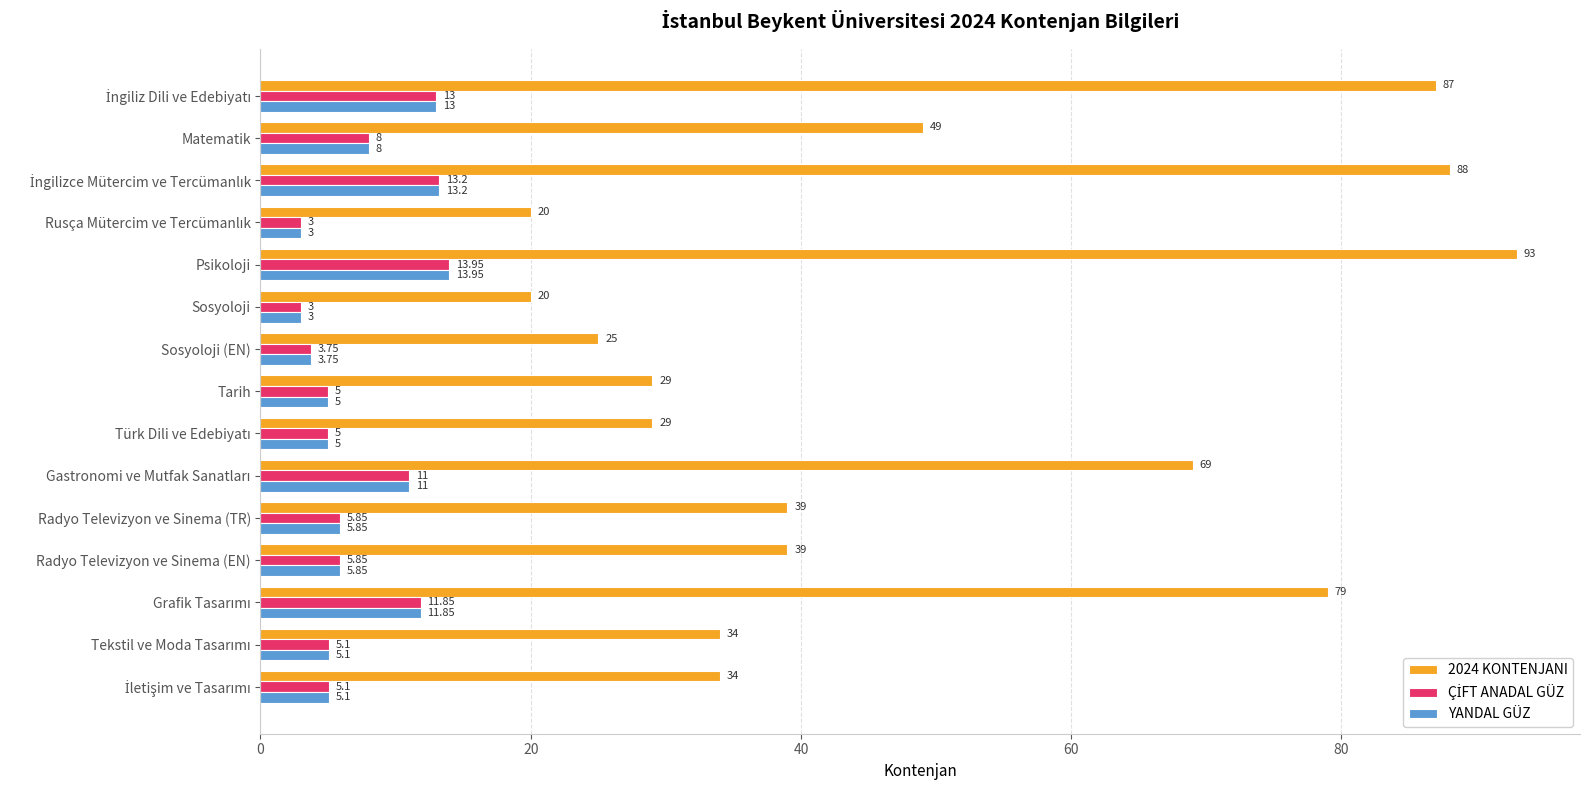

How many distinct data groups are displayed?

3